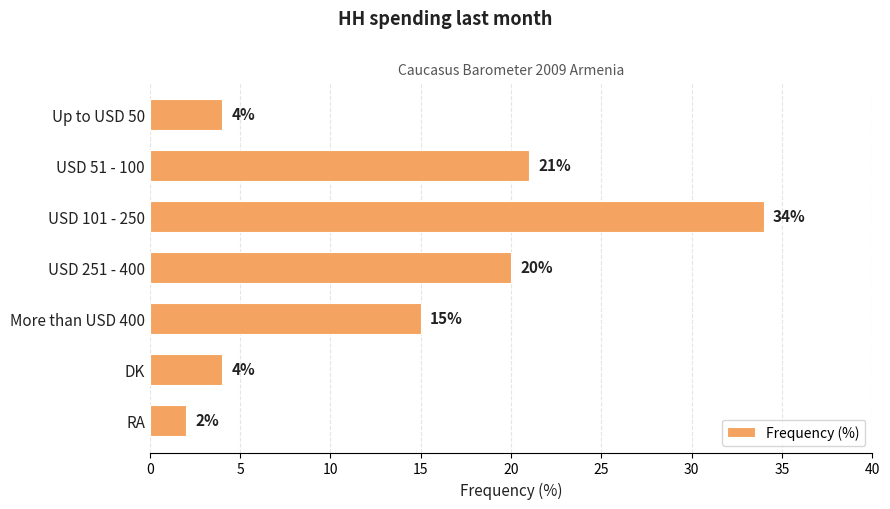

What value does the data have at USD 251 - 400, to the nearest 5?

20